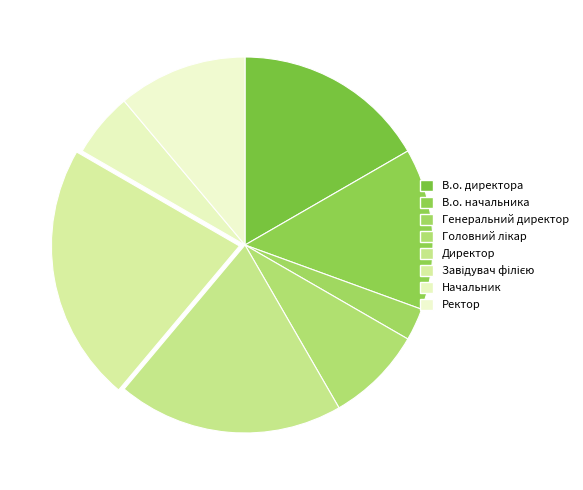

Which slice is the smallest?

Генеральний директор